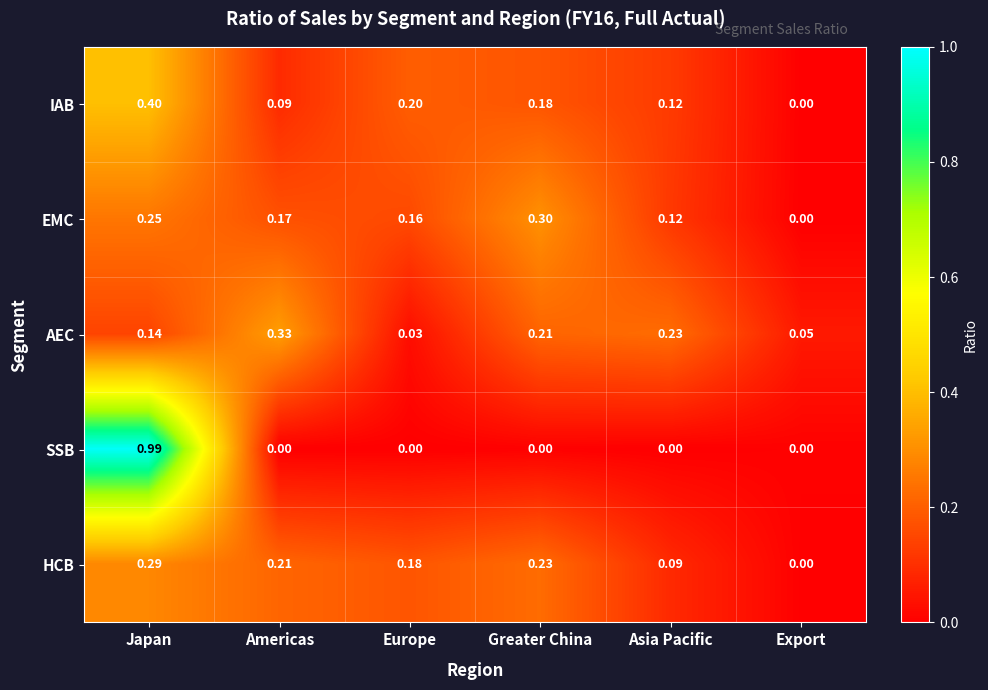

At which label does SSB reach its peak?

Japan